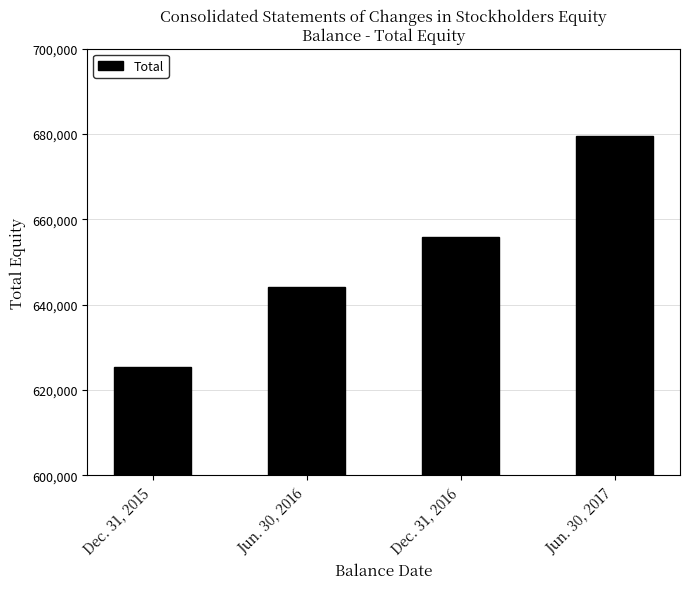

Rank the categories by value from highest to lowest.

Jun. 30, 2017, Dec. 31, 2016, Jun. 30, 2016, Dec. 31, 2015